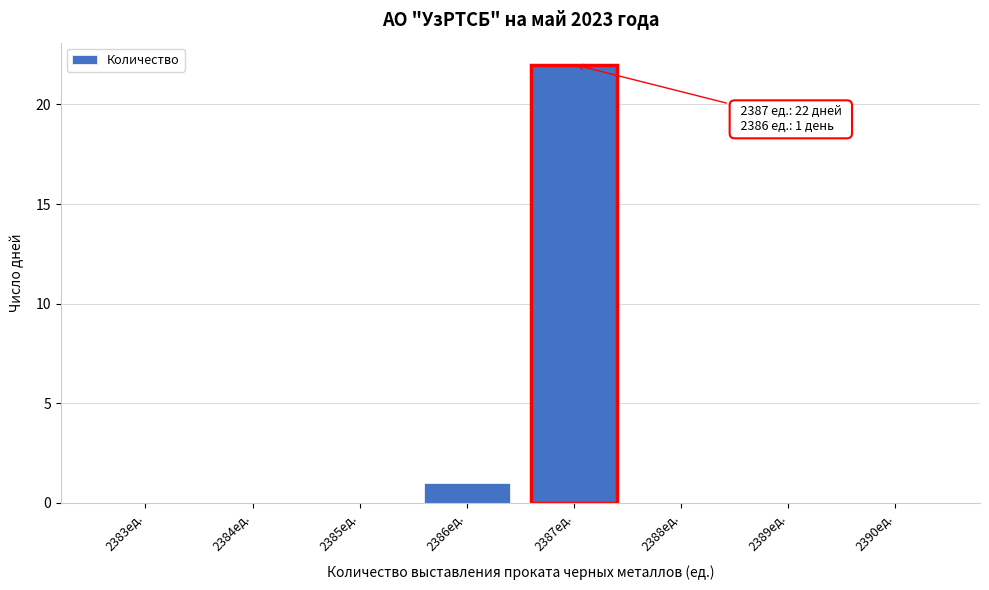

Reading left to right, transcribe all the data shown in this chart.

2383ед.=0	2384ед.=0	2385ед.=0	2386ед.=1	2387ед.=22	2388ед.=0	2389ед.=0	2390ед.=0